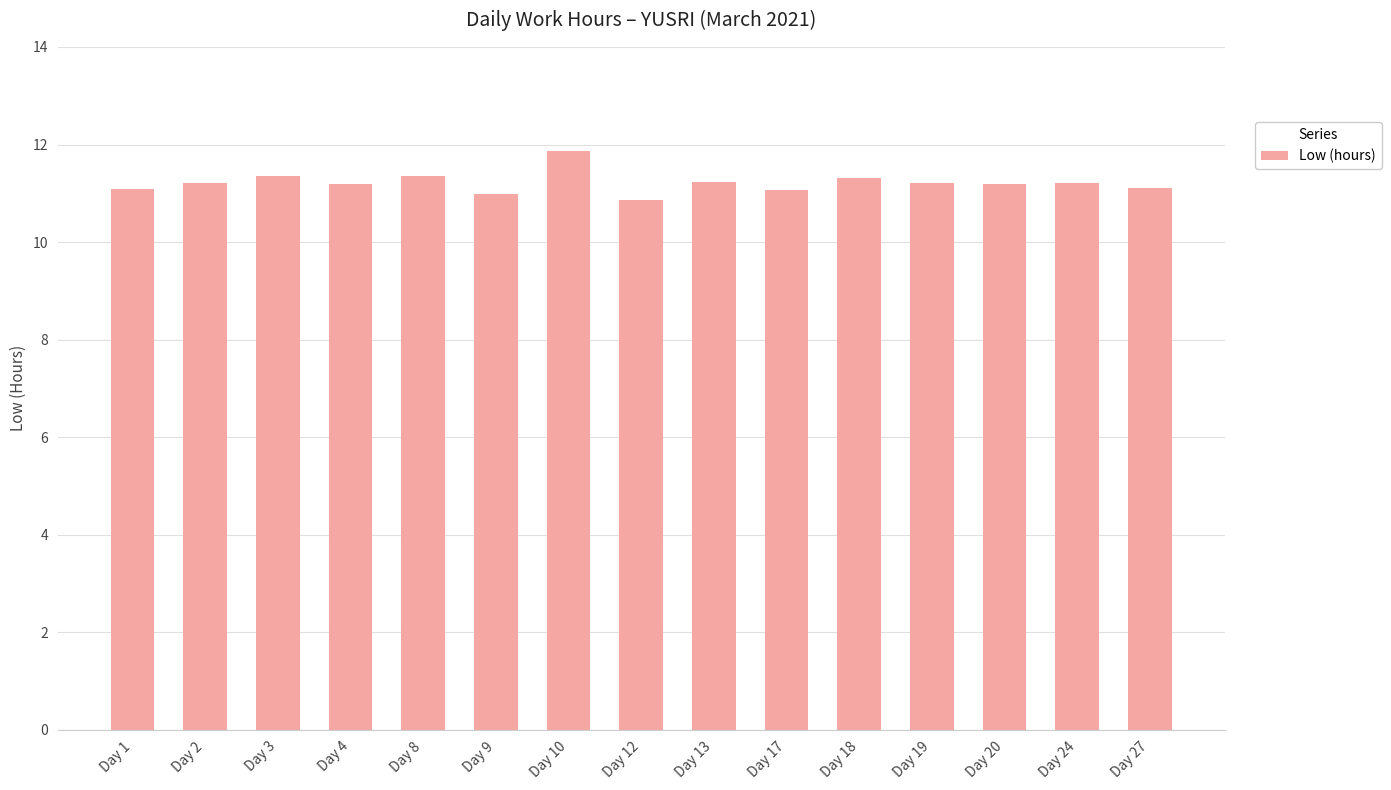

What is the ratio of the value at Day 1 to the value at Day 10?

0.9